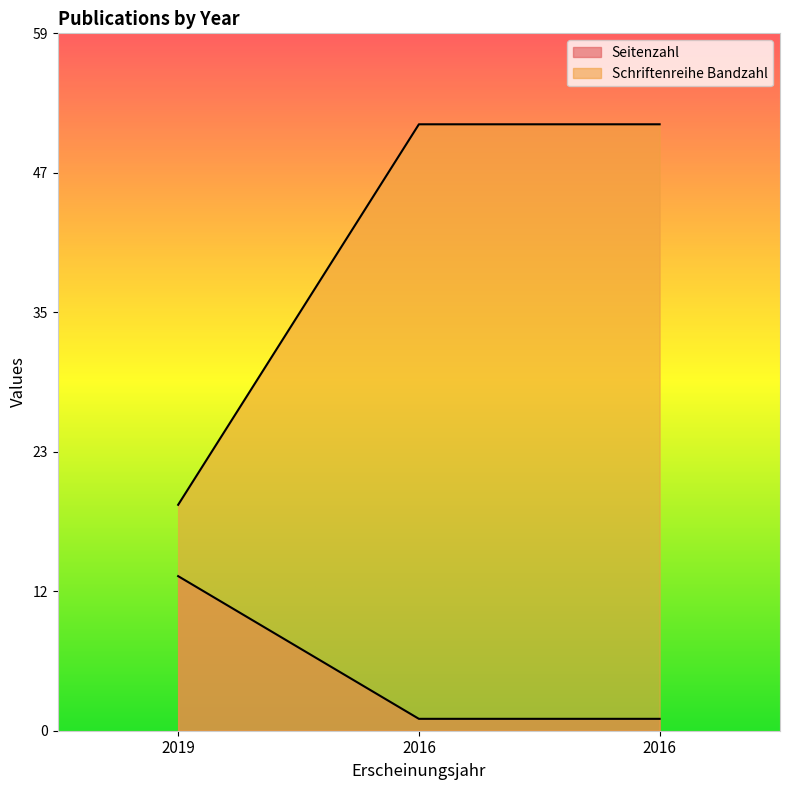

What is the value of the Schriftenreihe Bandzahl point at the 1st from the left?

19